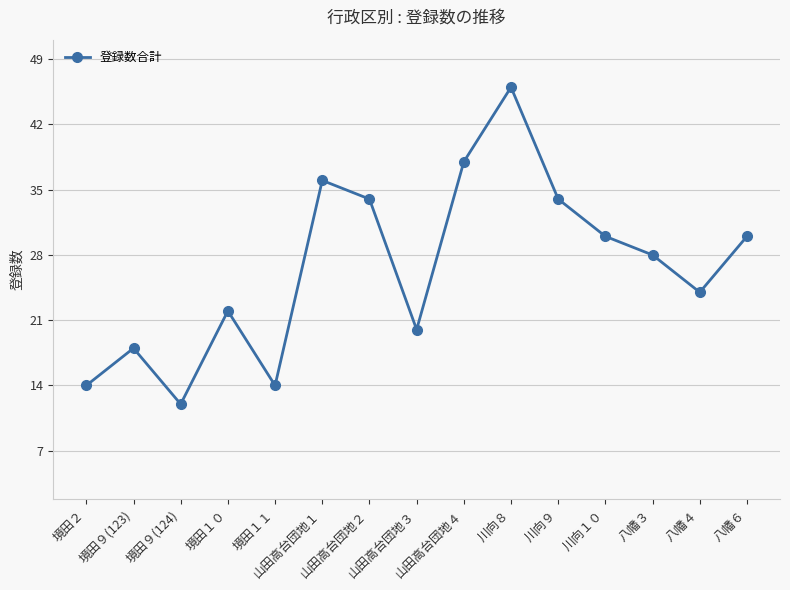

What is the average value?

27